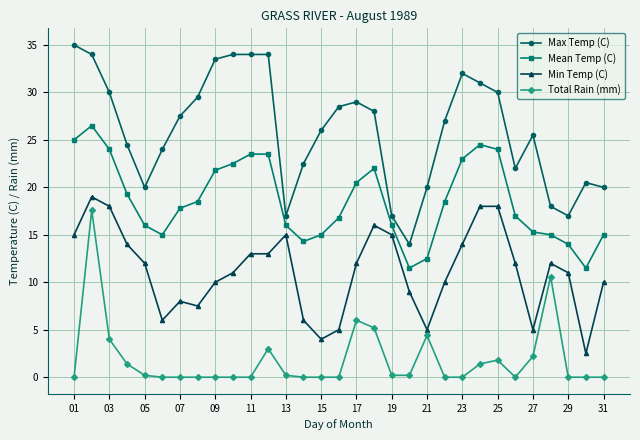

Which series has the largest range (max minus min)?

Max Temp (C)